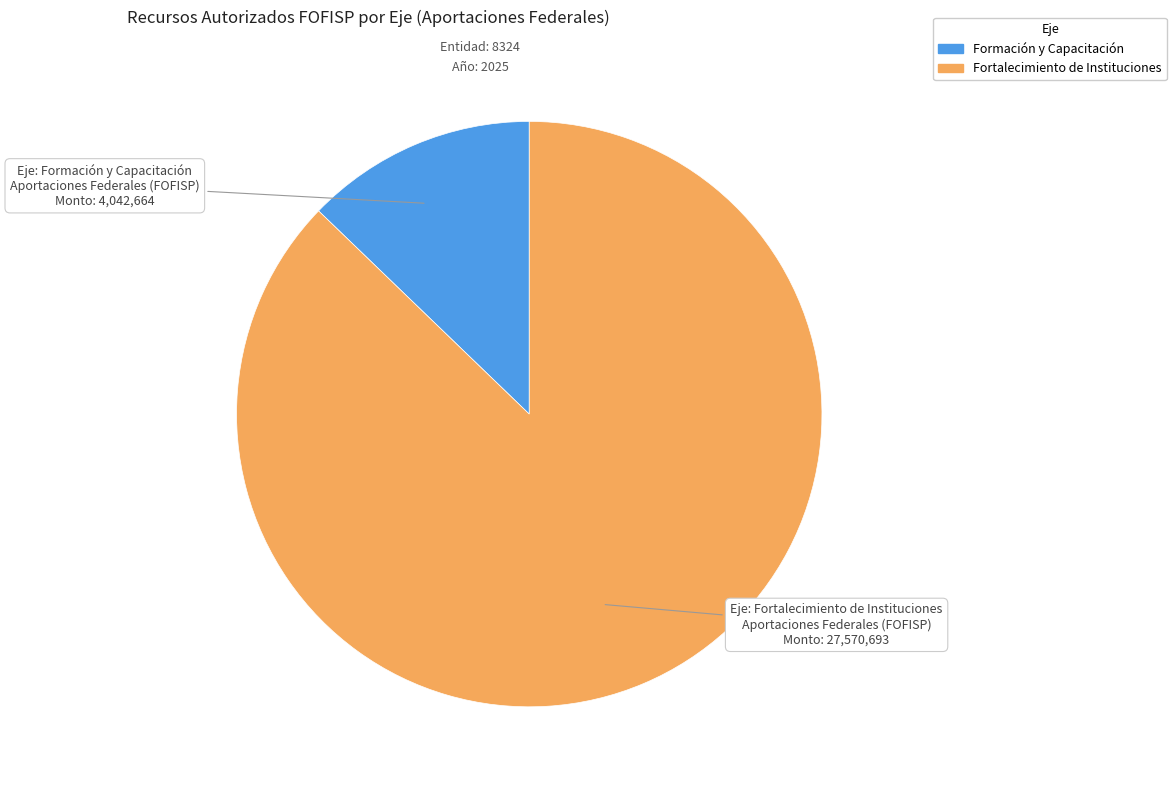

Is there a majority slice in this chart?

Yes